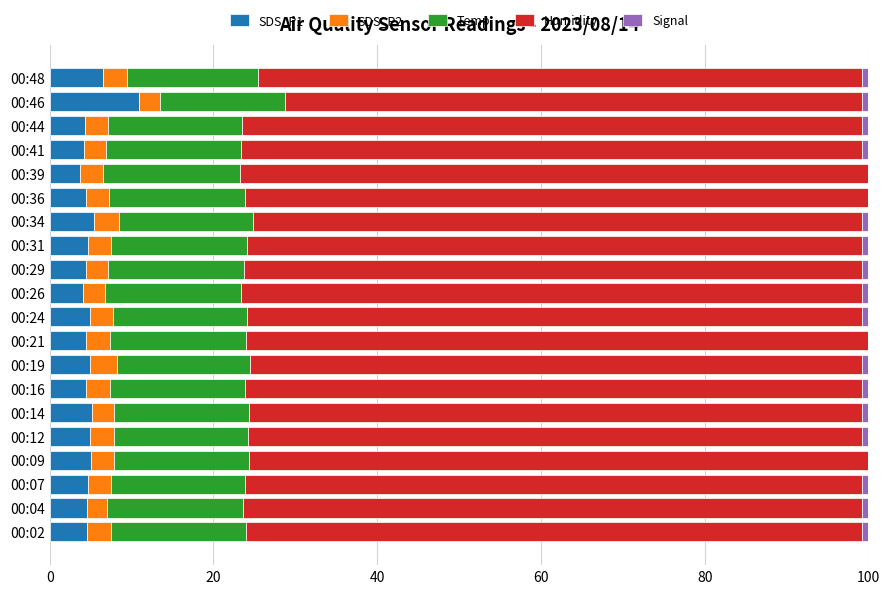

How many series are shown in this chart?

5